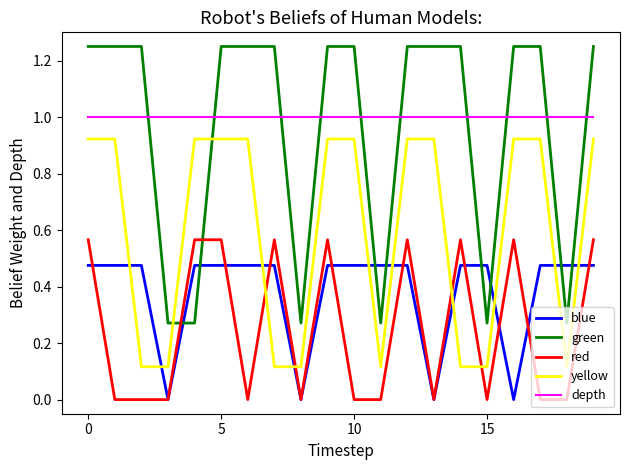

List the series in order of their peak value, highest first.

green, depth, yellow, red, blue